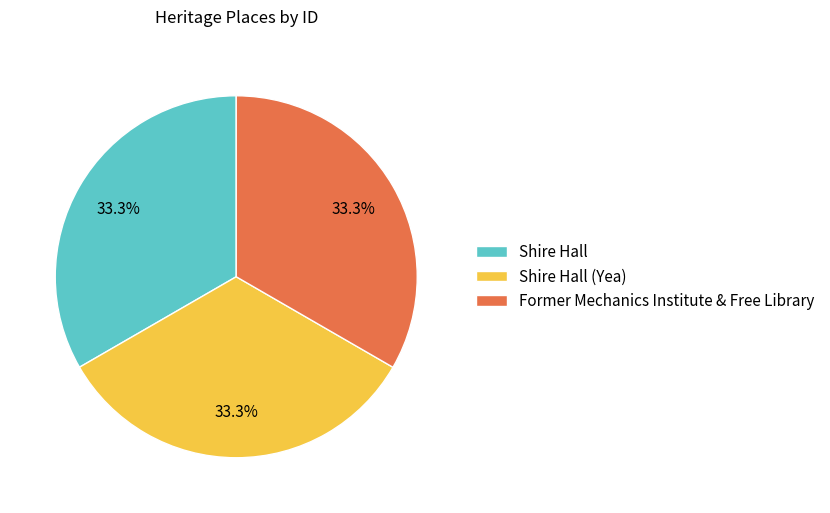

What percentage do Shire Hall and Shire Hall (Yea) together represent?

66.7%